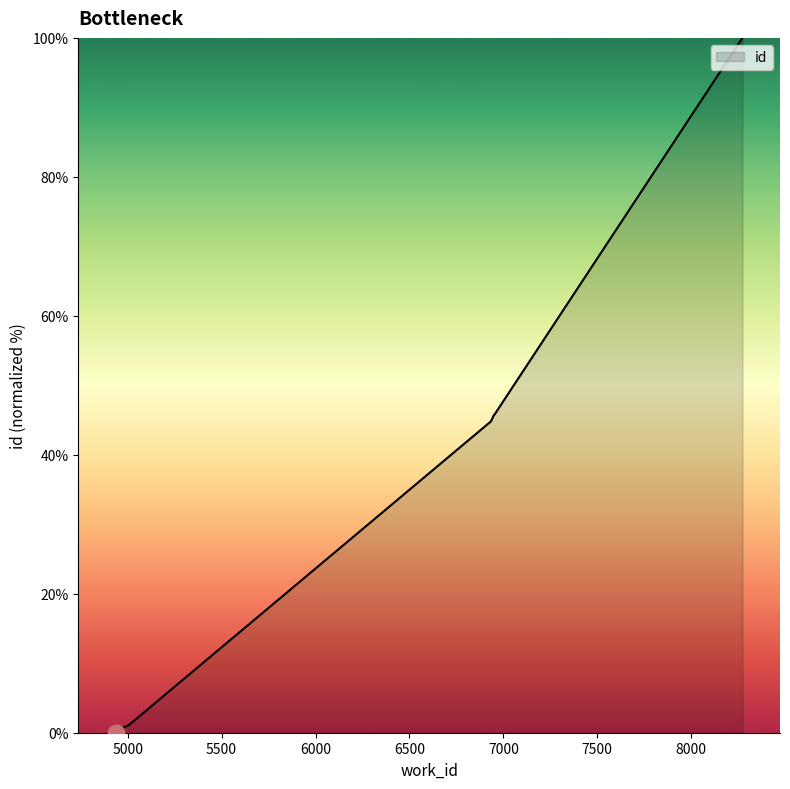

Reading right to left, list all the values displayed in this chart.

100.0	45.8	45.8	45.7	44.8	1.2	1.1	0.3	0.3	0.0